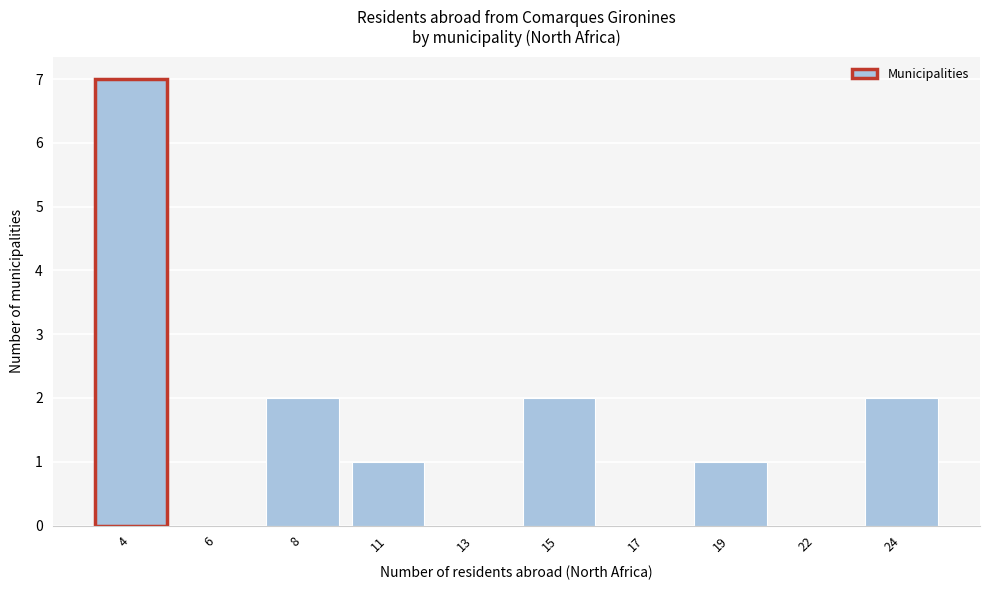

Reading left to right, what are all the values shown in this chart?

4=7	6=0	8=2	11=1	13=0	15=2	17=0	19=1	22=0	24=2